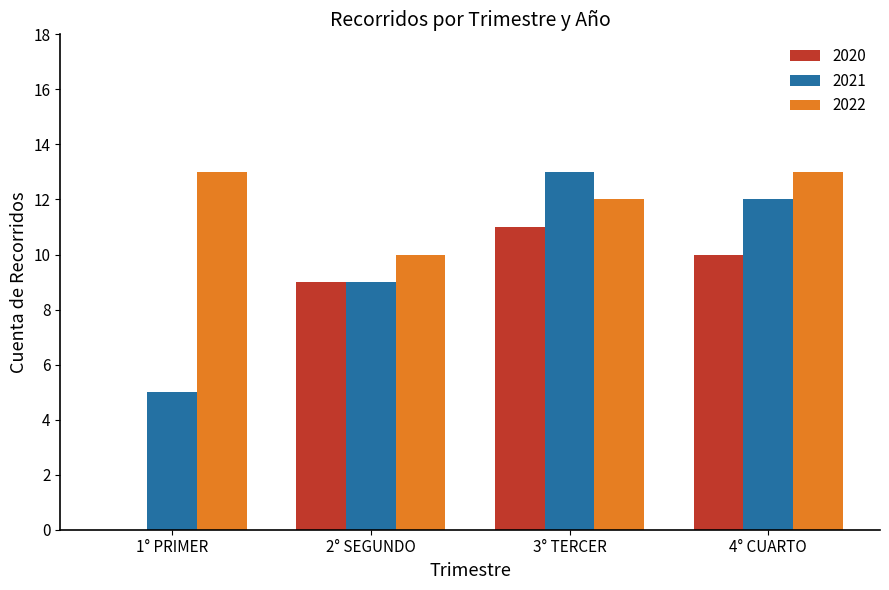

What is the highest value of the 2021 series?

13